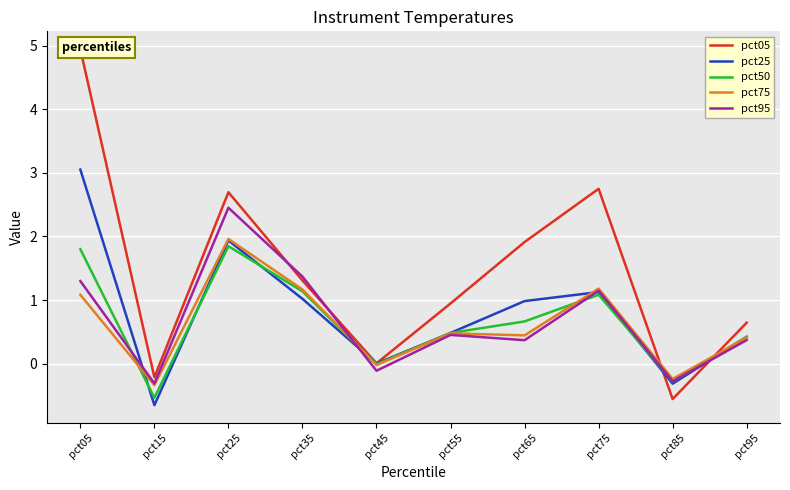

What is the difference between the second highest and second lowest values in the pct50 series?

2.1